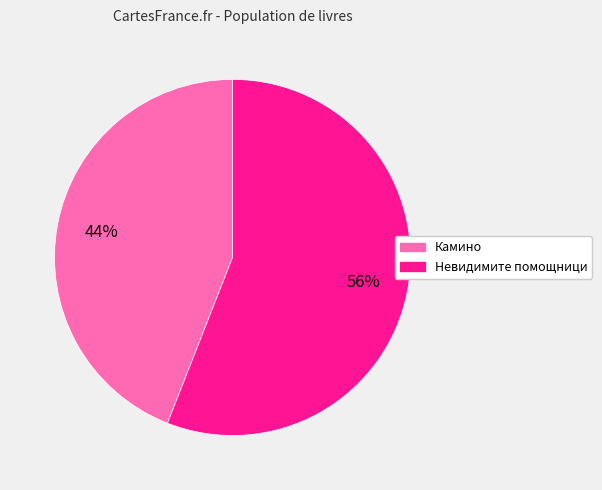

Which category has the biggest portion of the pie?

Невидимите помощници